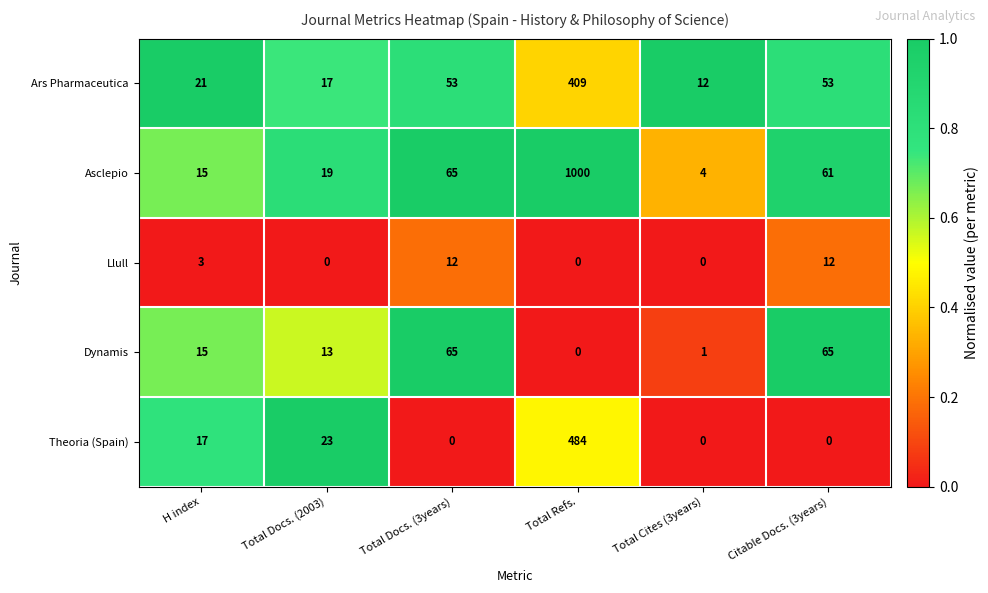

Reading left to right, transcribe all the data shown in this chart.

Ars Pharmaceutica: 21	17	53	409	12	53
Asclepio: 15	19	65	1000	4	61
Llull: 3	0	12	0	0	12
Dynamis: 15	13	65	0	1	65
Theoria (Spain): 17	23	0	484	0	0